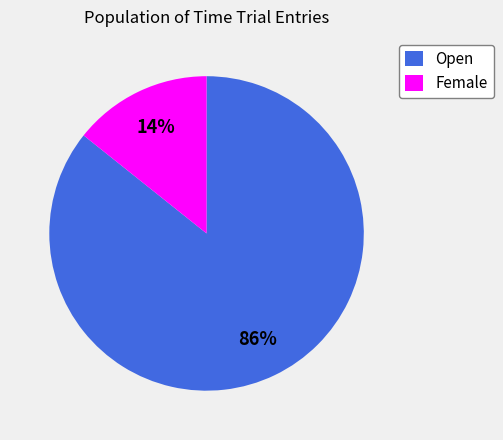

Which category has the biggest portion of the pie?

Open